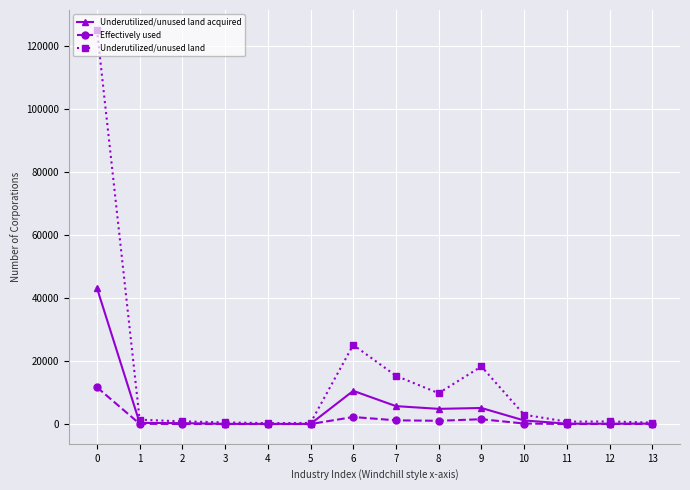

What is the difference between the highest and lowest values at 11?

740